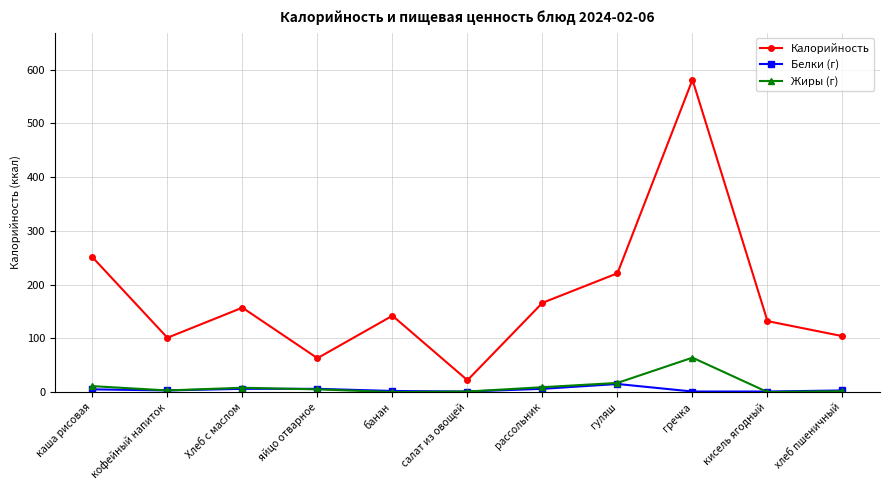

What is the value of the Калорийность point at the 5th from the left?

142.0